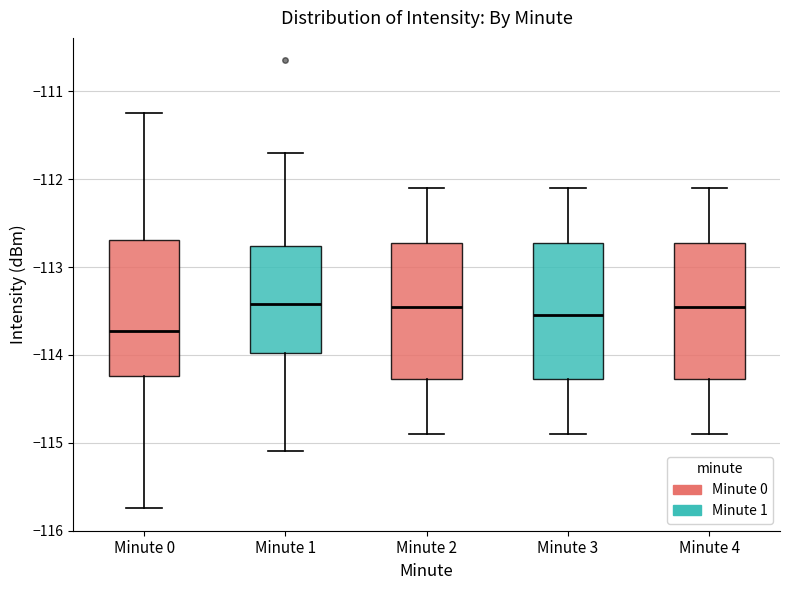

Reading left to right, transcribe this box plot: for each box, give where its median line is, the range the box spans, and where its two whiskers end, as read against the y-axis. The values are not printed on the chart, so give them approximately, as read against the axis.

Minute 0: median -113.7, box -114.2 to -112.7, whiskers -115.7 to -111.2
Minute 1: median -113.4, box -114.0 to -112.8, whiskers -115.1 to -111.7
Minute 2: median -113.4, box -114.3 to -112.7, whiskers -114.9 to -112.1
Minute 3: median -113.5, box -114.3 to -112.7, whiskers -114.9 to -112.1
Minute 4: median -113.4, box -114.3 to -112.7, whiskers -114.9 to -112.1